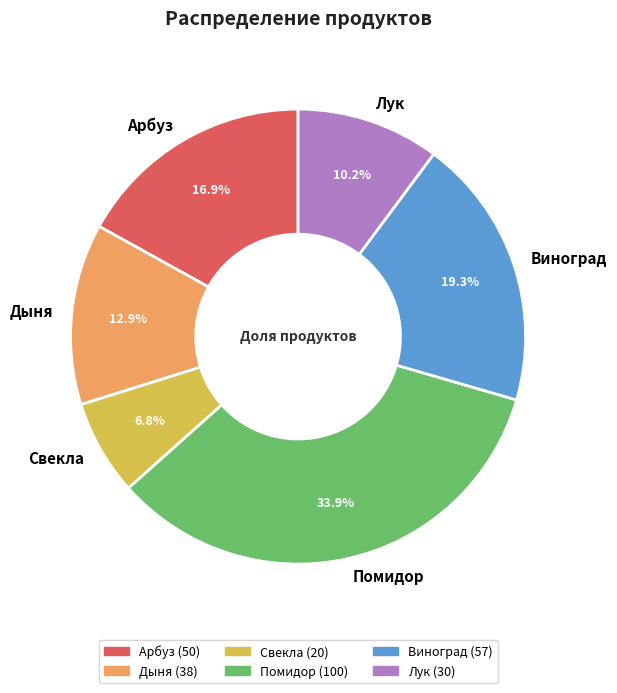

True or false: Арбуз accounts for 17% of the total.

True